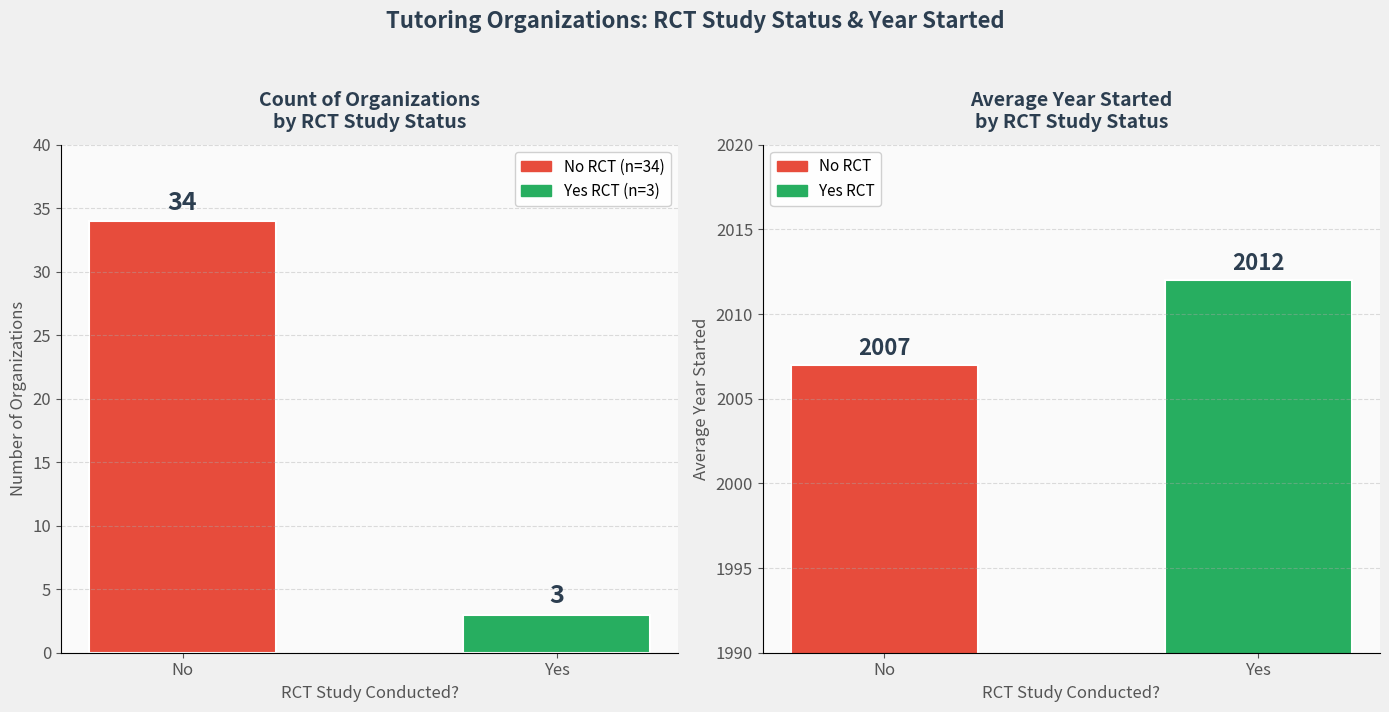

The value of Avg Year Started at No is 3285. True or false?

False